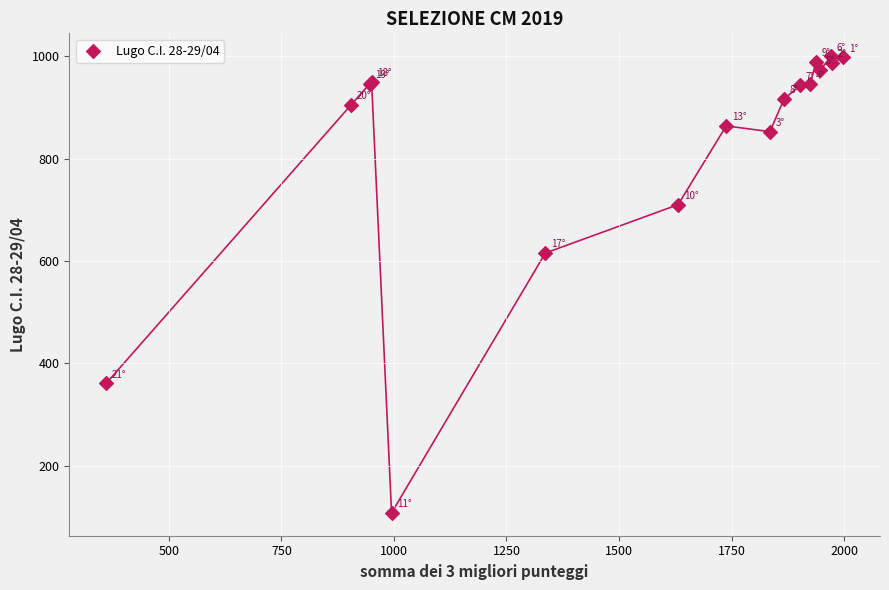

What Y value in the scatter plot is closest to 553?

615.4